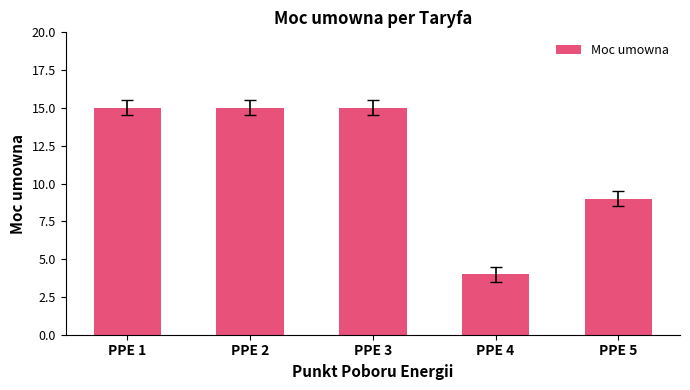

What is the value of the 2nd bar from the left?

15